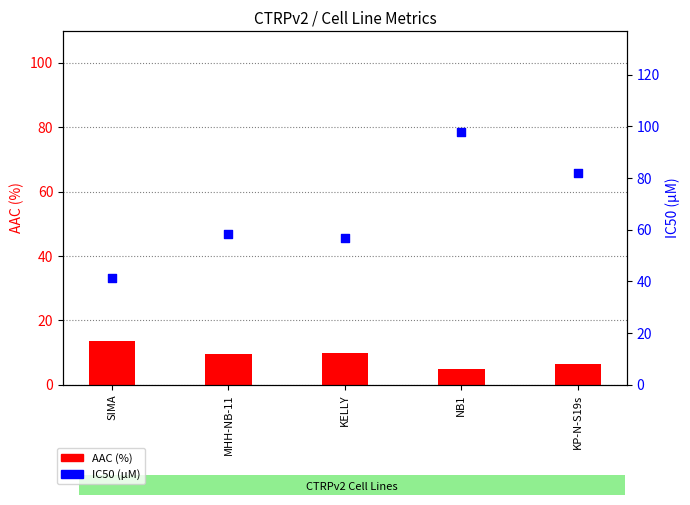

What are all the series names shown in the legend?

AAC (%), IC50 (µM)